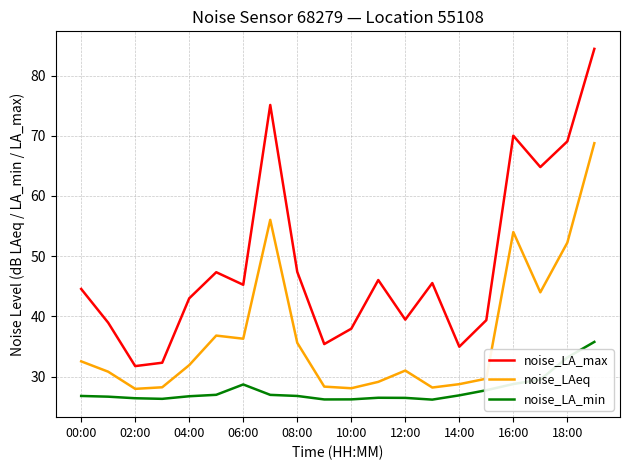

True or false: noise_LAeq and noise_LA_max cross at least once.

False